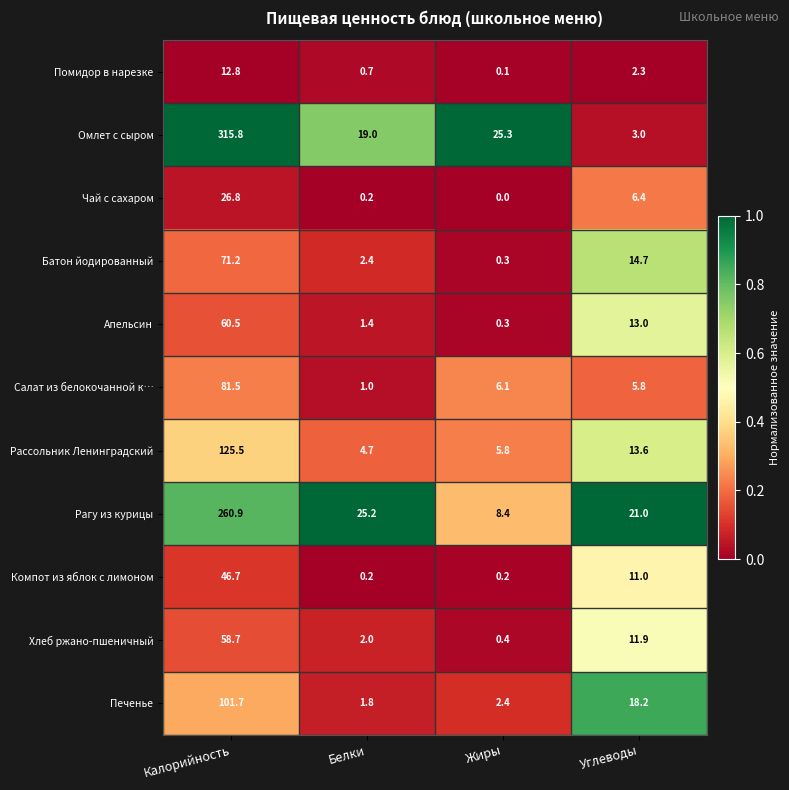

Rank the series at Углеводы from lowest to highest value.

Помидор в нарезке, Омлет с сыром, Салат из белокочанной к…, Чай с сахаром, Компот из яблок с лимоном, Хлеб ржано-пшеничный, Апельсин, Рассольник Ленинградский, Батон йодированный, Печенье, Рагу из курицы